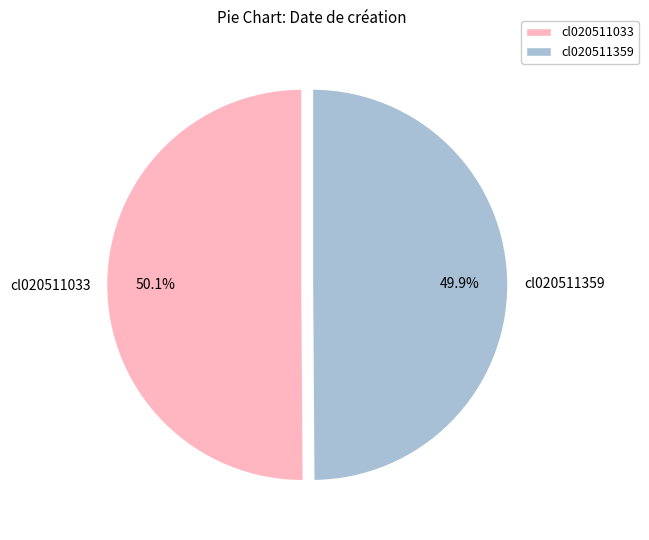

Combined, do cl020511033 and cl020511359 account for over 50%?

Yes